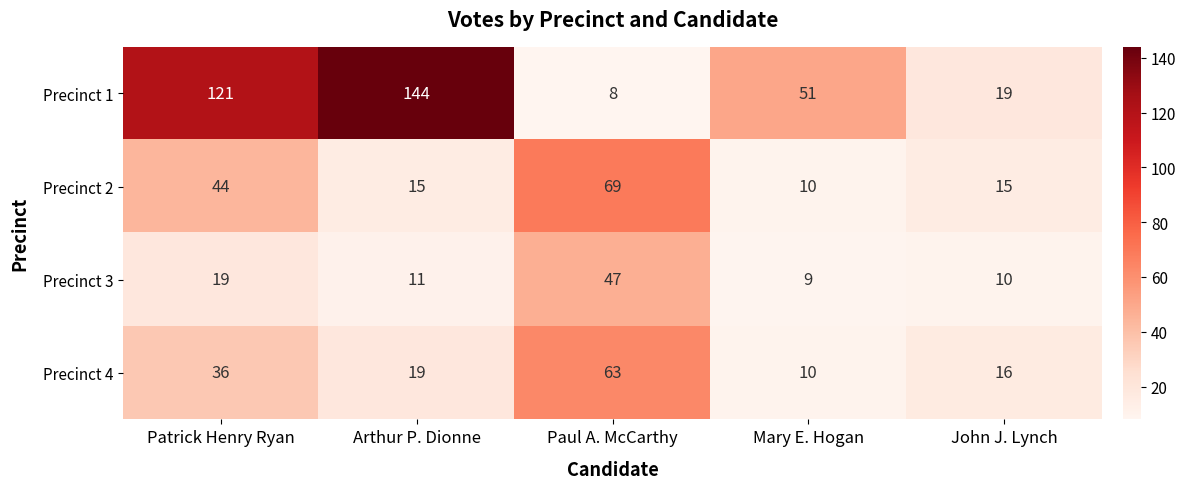

Rank the series at John J. Lynch from lowest to highest value.

Precinct 3, Precinct 2, Precinct 4, Precinct 1